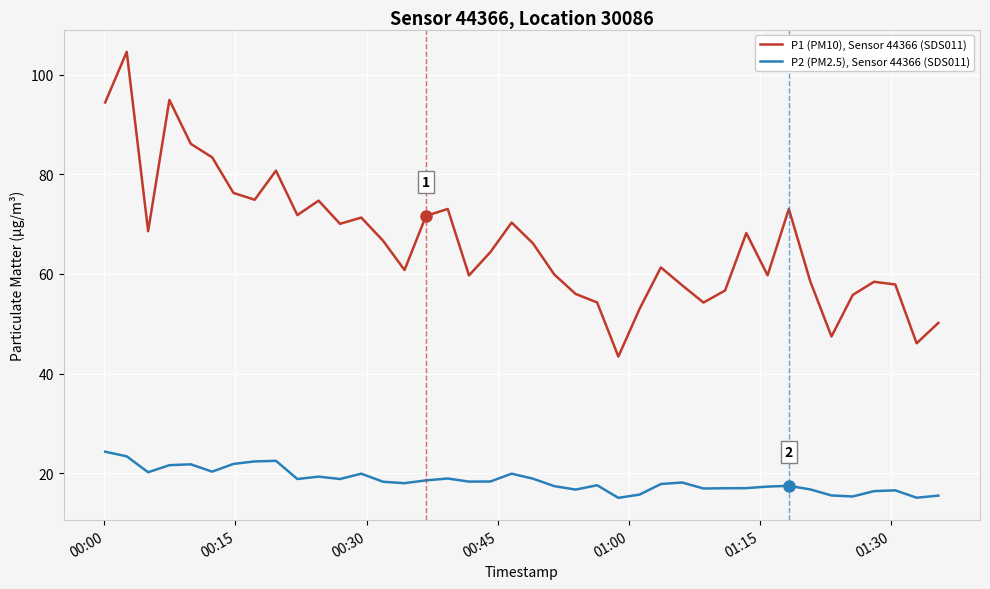

List the series in order of their peak value, highest first.

P1 (PM10), Sensor 44366 (SDS011), P2 (PM2.5), Sensor 44366 (SDS011)